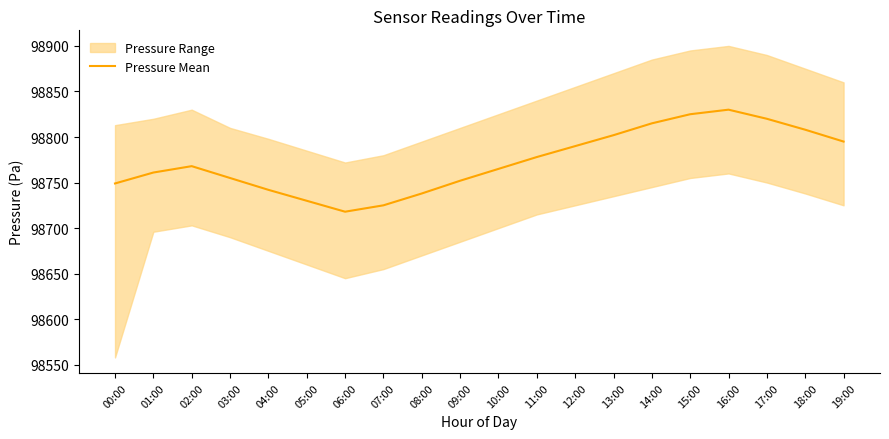

At which category does the data reach its first local peak?

02:00